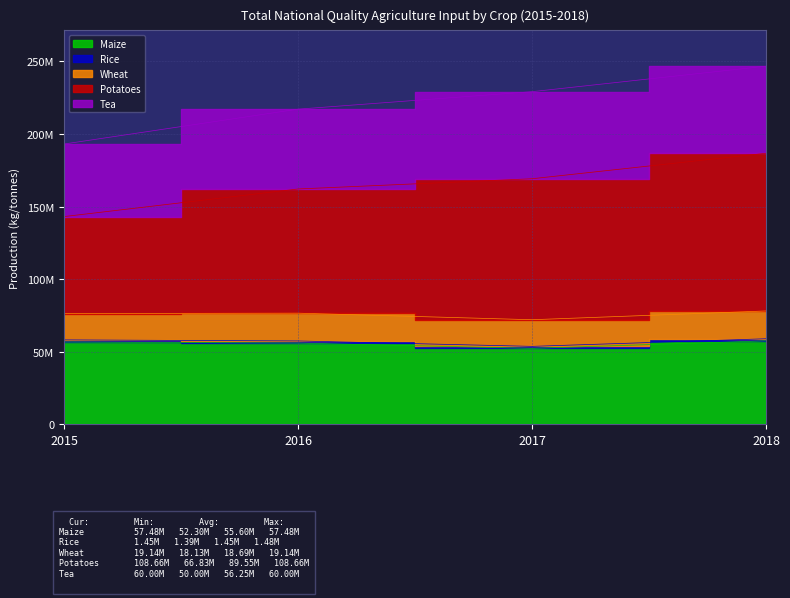

Reading left to right, list all the values displayed in this chart.

Maize: 2015=56678750	2016=55939500	2017=52295750	2018=57483000
Rice: 2015=1469300	2016=1476500	2017=1391450	2018=1448300
Wheat: 2015=18129625	2016=19132500	2017=18350500	2018=19143375
Potatoes: 2015=66834000	2016=85582000	2017=97139000	2018=108657500
Tea: 2015=50000000	2016=55000000	2017=60000000	2018=60000000